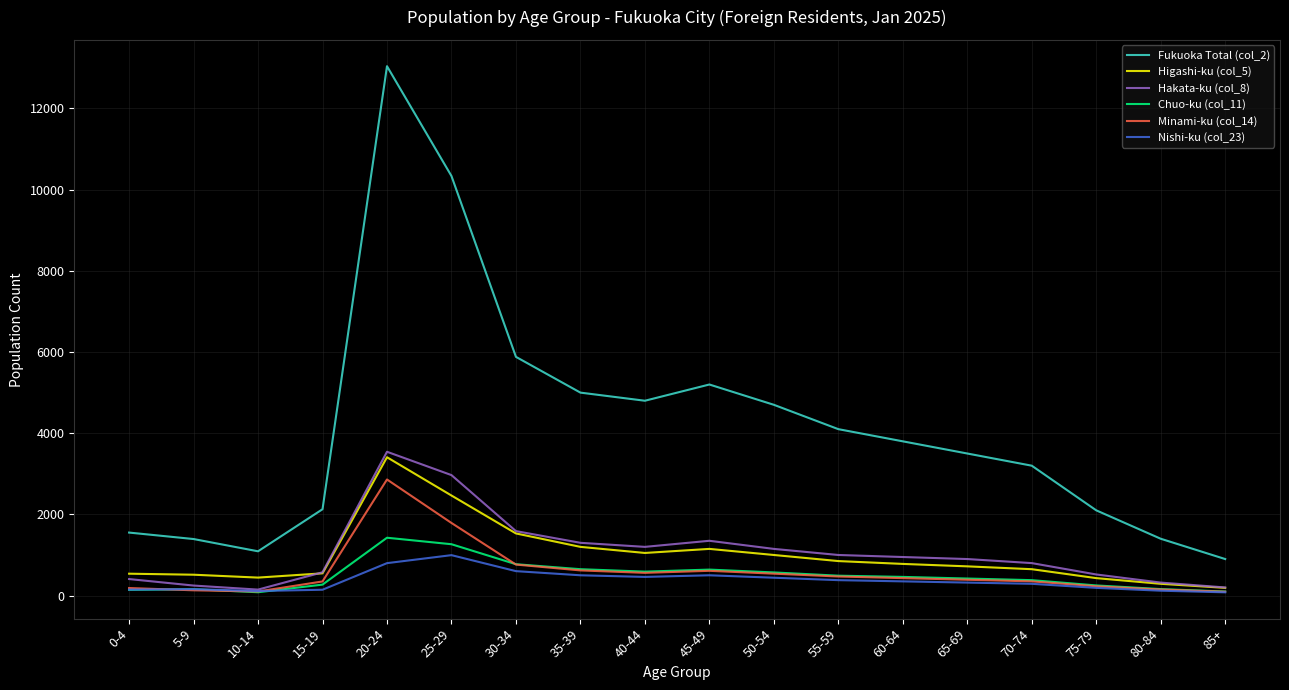

True or false: Fukuoka Total (col_2) and Higashi-ku (col_5) cross at least once.

False